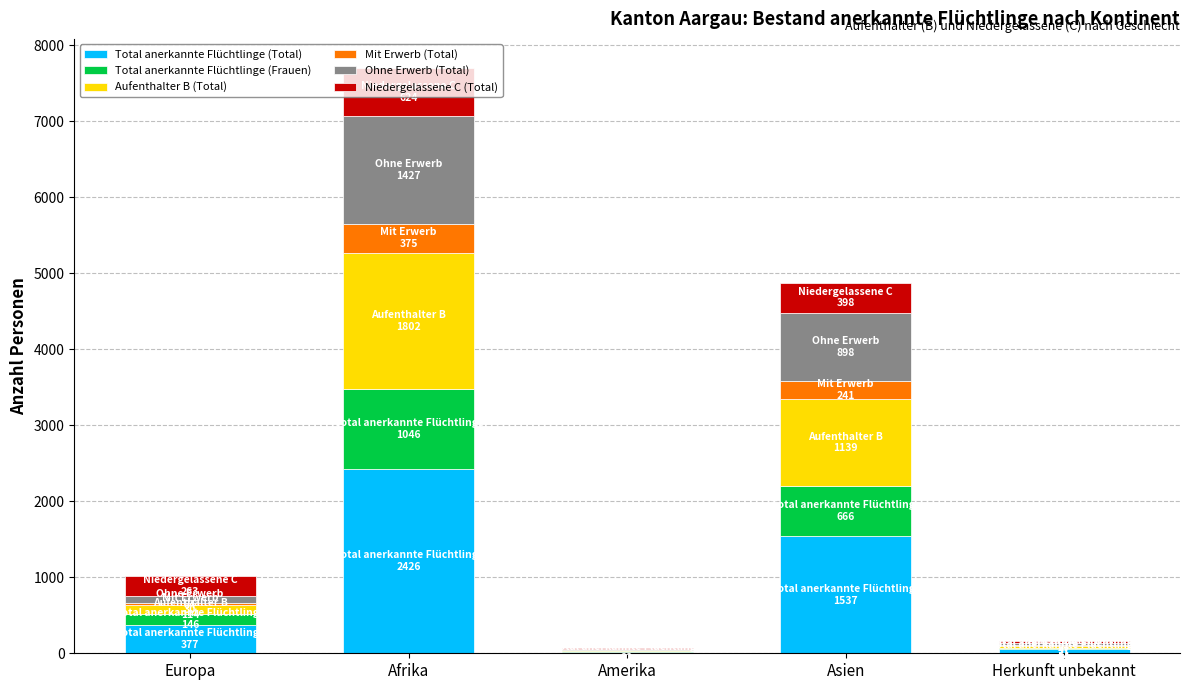

What are all the series names shown in the legend?

Total anerkannte Flüchtlinge (Total), Total anerkannte Flüchtlinge (Frauen), Aufenthalter B (Total), Mit Erwerb (Total), Ohne Erwerb (Total), Niedergelassene C (Total)